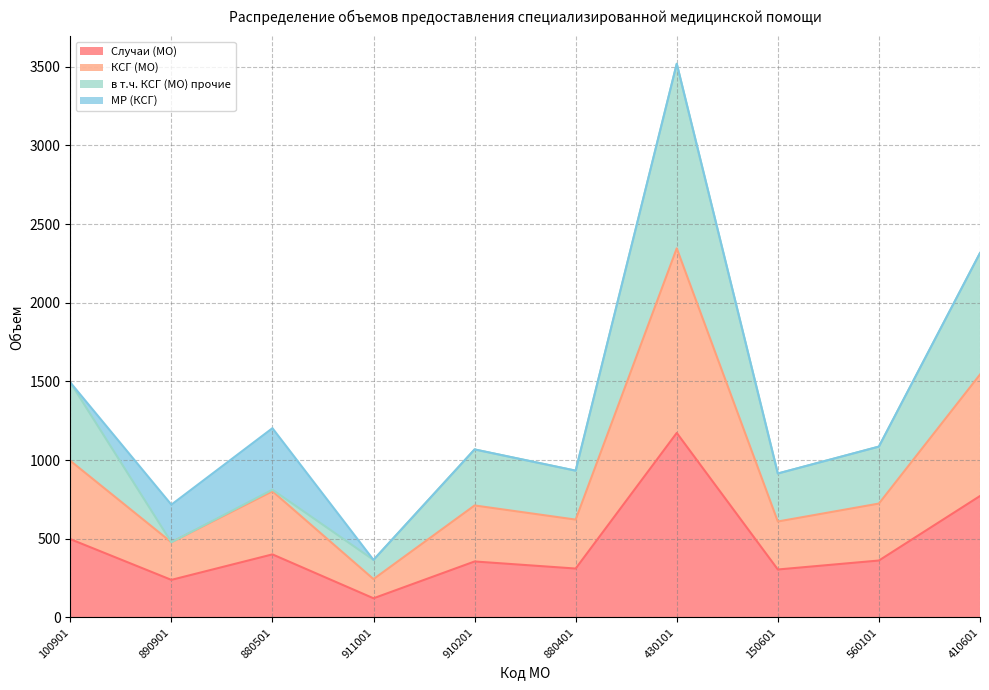

At which category is the sum across all series the highest?

430101